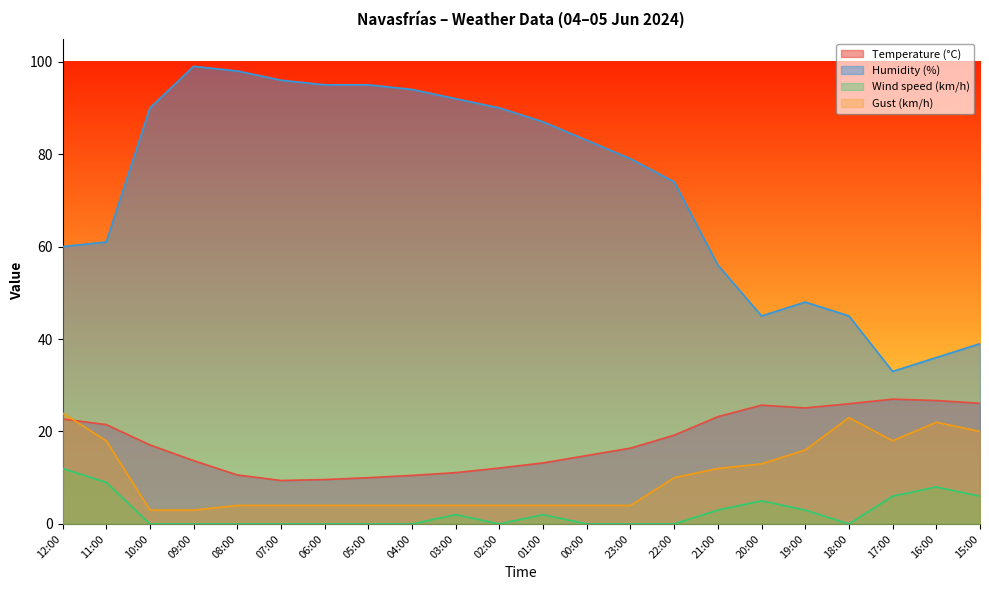

How many categories are shown in the chart?

22